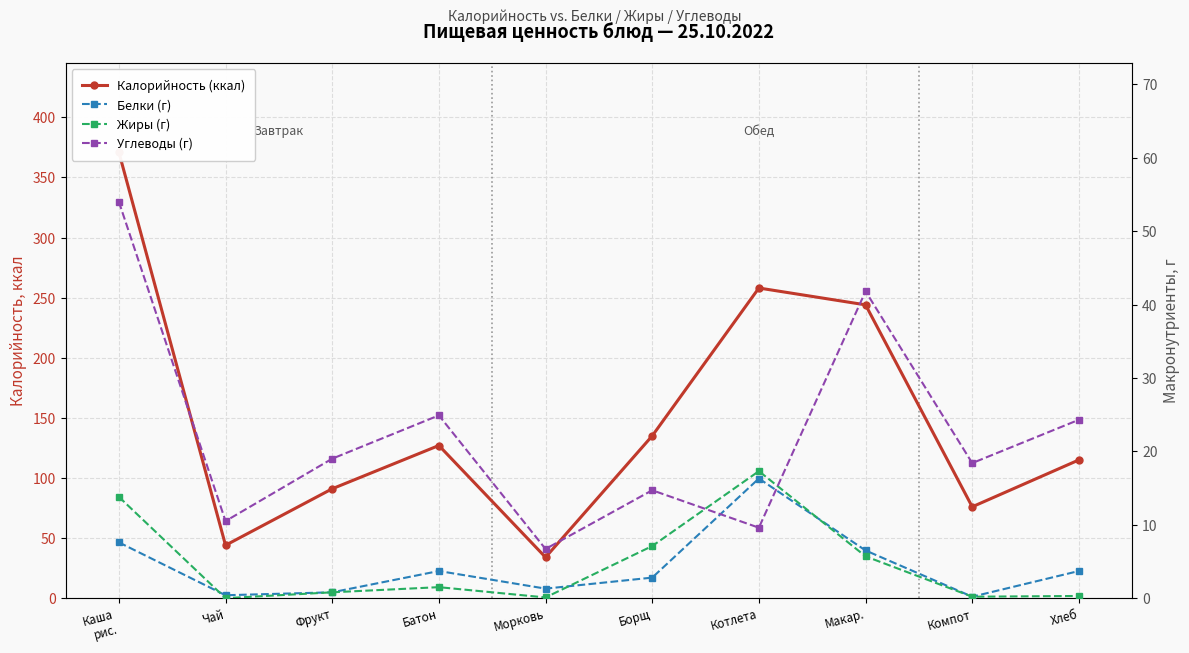

True or false: Калорийность (ккал) and Углеводы (г) cross at least once.

False